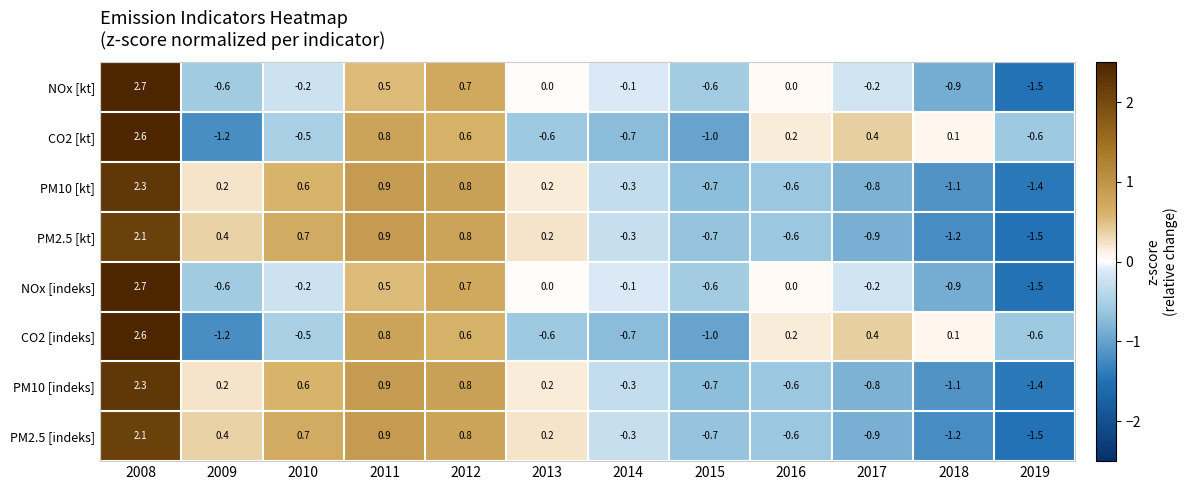

Count the number of data series in this chart.

8